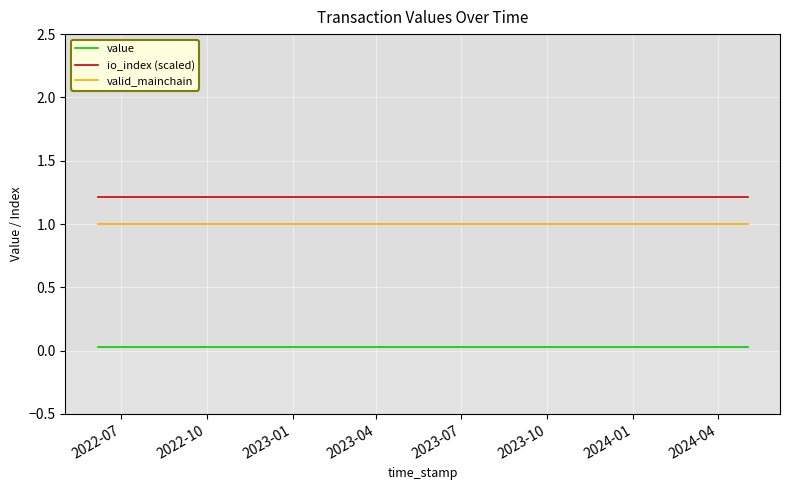

Which series has the largest total across all categories?

io_index (scaled)